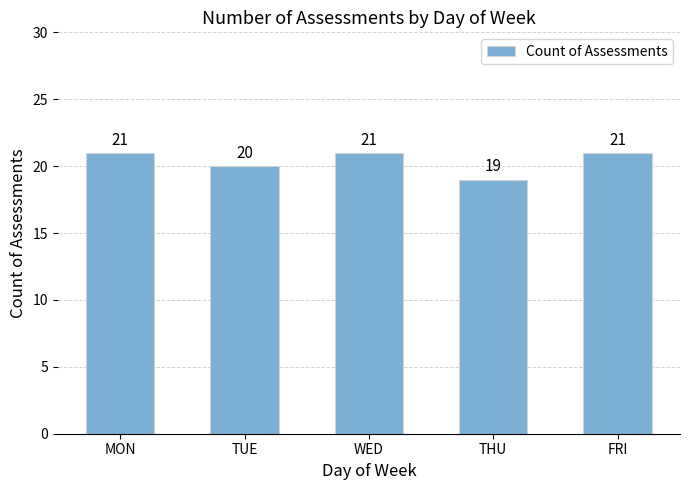

Count the values in the range 20 to 21.

4